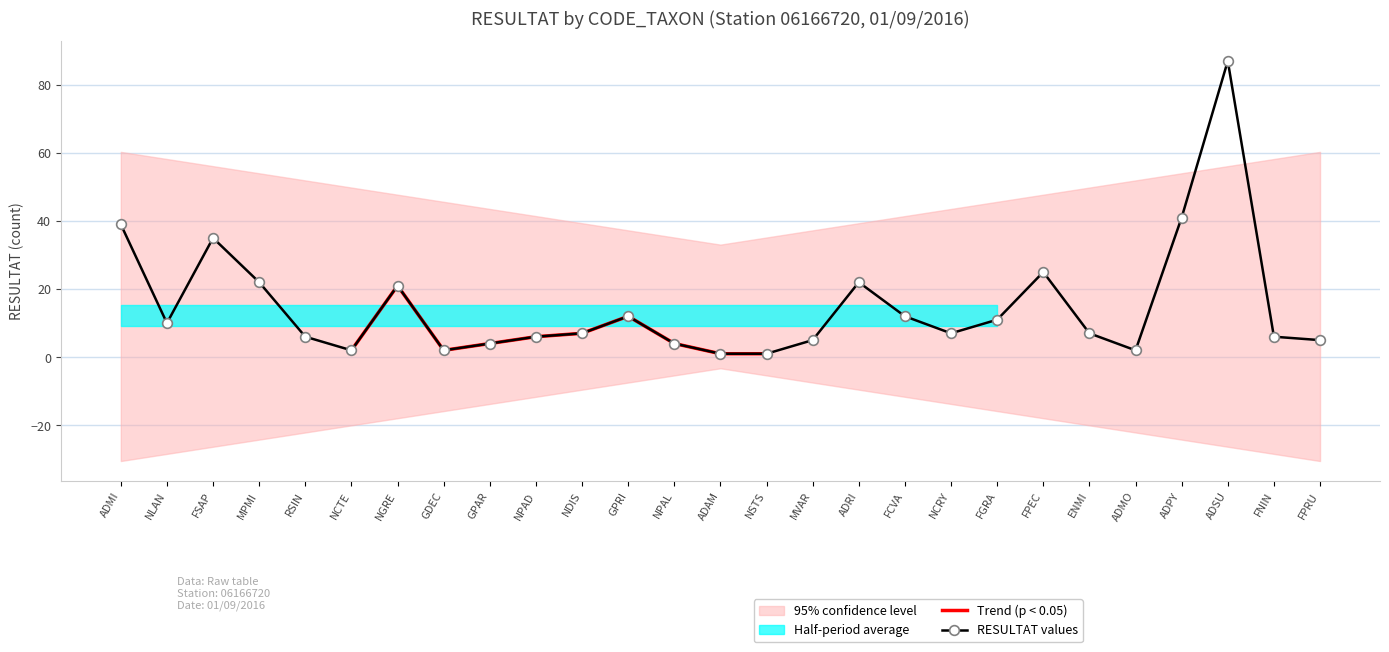

Rank the categories by value from highest to lowest.

ADSU, ADPY, ADMI, FSAP, FPEC, MPMI, ADRI, NGRE, GPRI, FCVA, FGRA, NLAN, NDIS, NCRY, ENMI, RSIN, NPAD, FNIN, MVAR, FPRU, GPAR, NPAL, NCTE, GDEC, ADMO, ADAM, NSTS